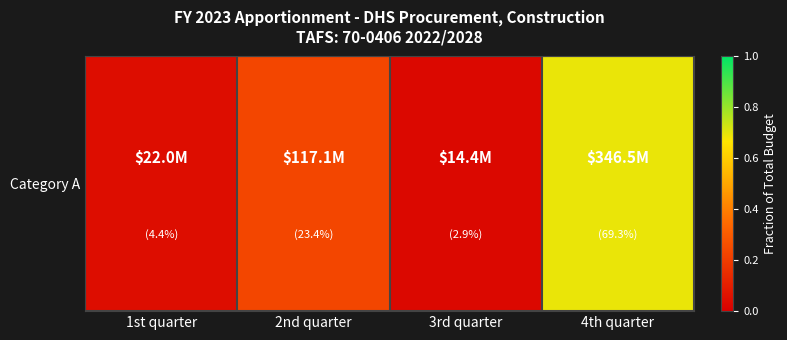

At which label is the value closest to 0?

3rd quarter